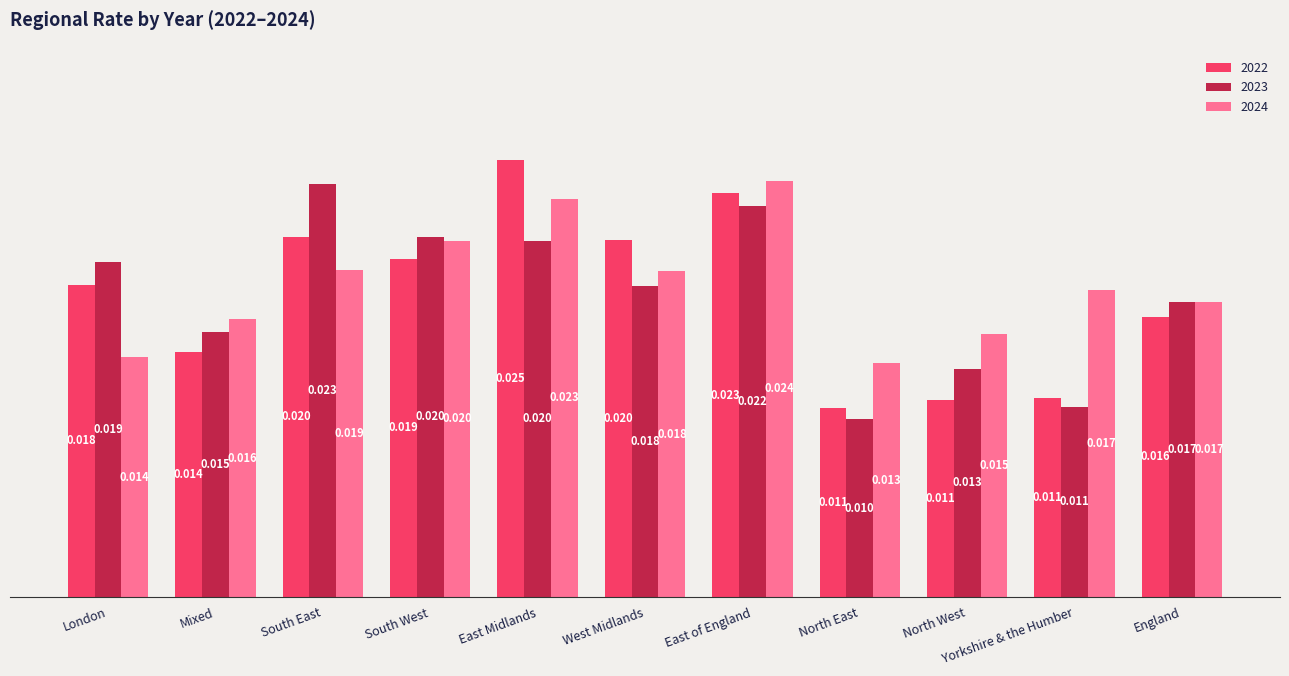

What are all the series names shown in the legend?

2022, 2023, 2024